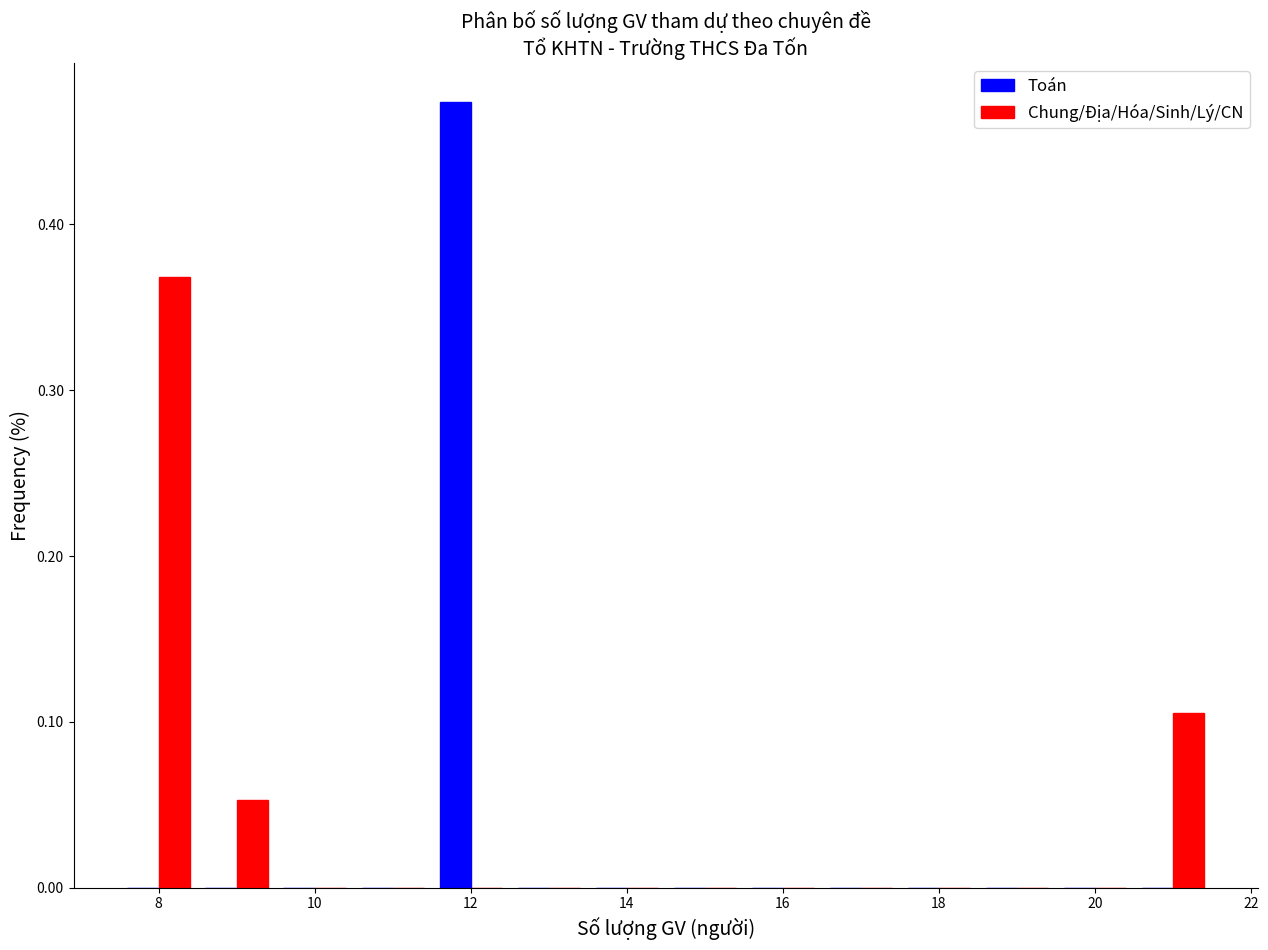

In the Chung/Địa/Hóa/Sinh/Lý/CN series, which range on the x-axis has the tallest bar?

7.5 to 8.5